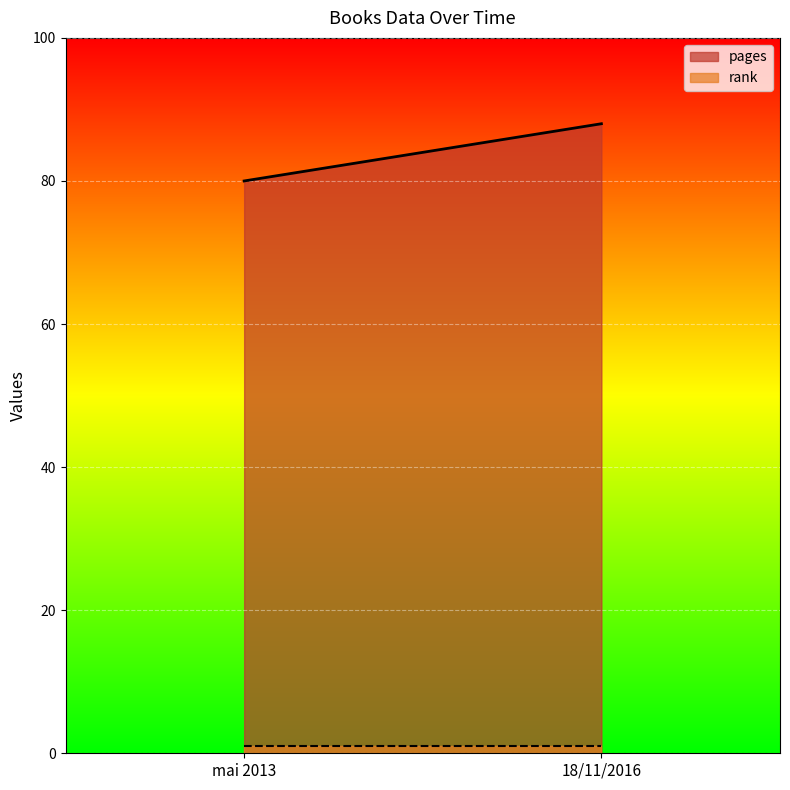

Between 18/11/2016 and mai 2013, which is larger?

18/11/2016